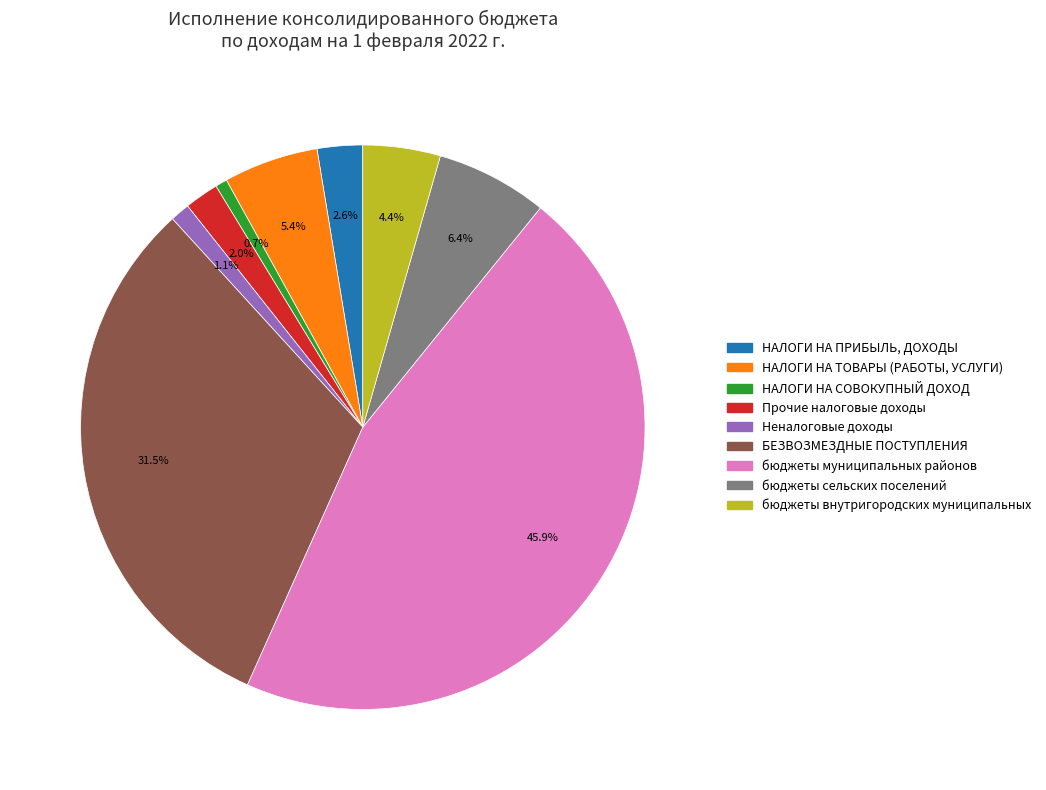

Count the number of slices in the pie.

9